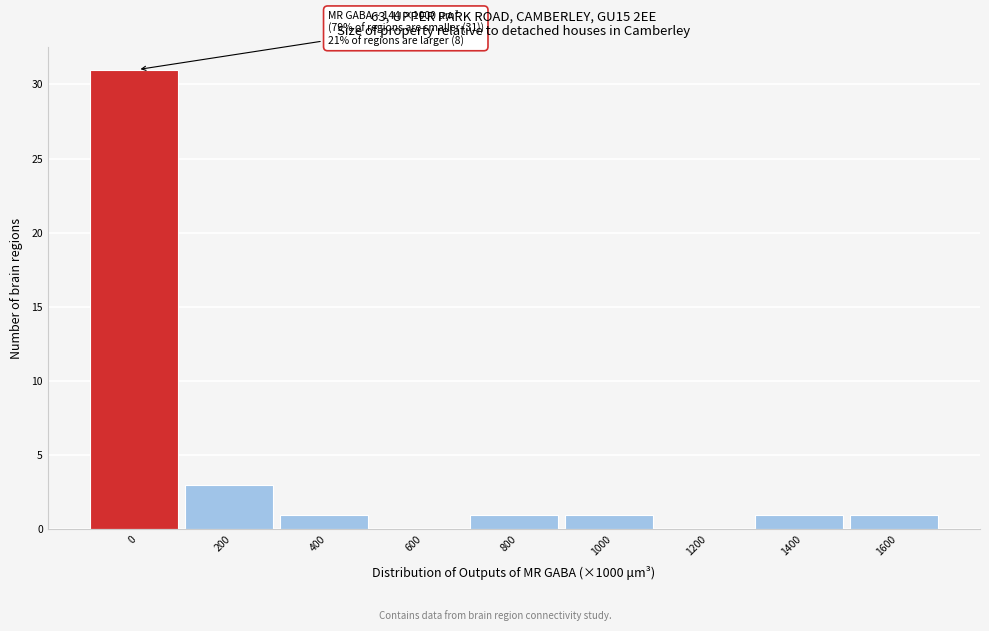

Reading right to left, extract all data points from this chart.

1600=1	1400=1	1200=0	1000=1	800=1	600=0	400=1	200=3	0=31